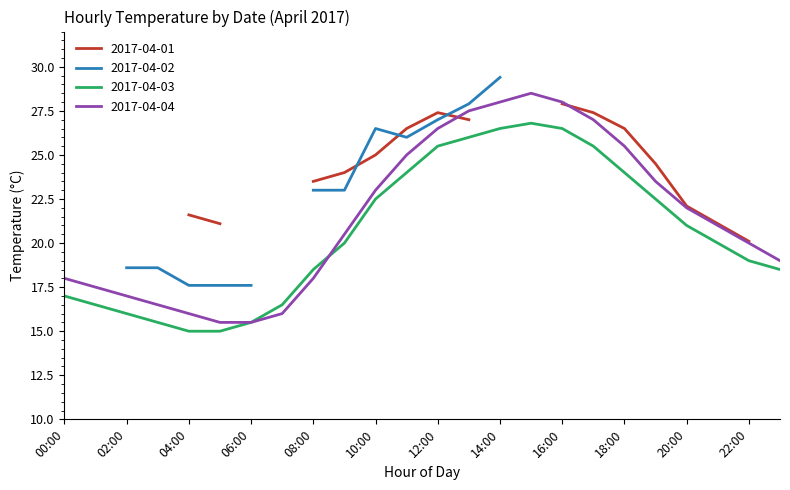

What is the maximum value for 2017-04-04?

28.5